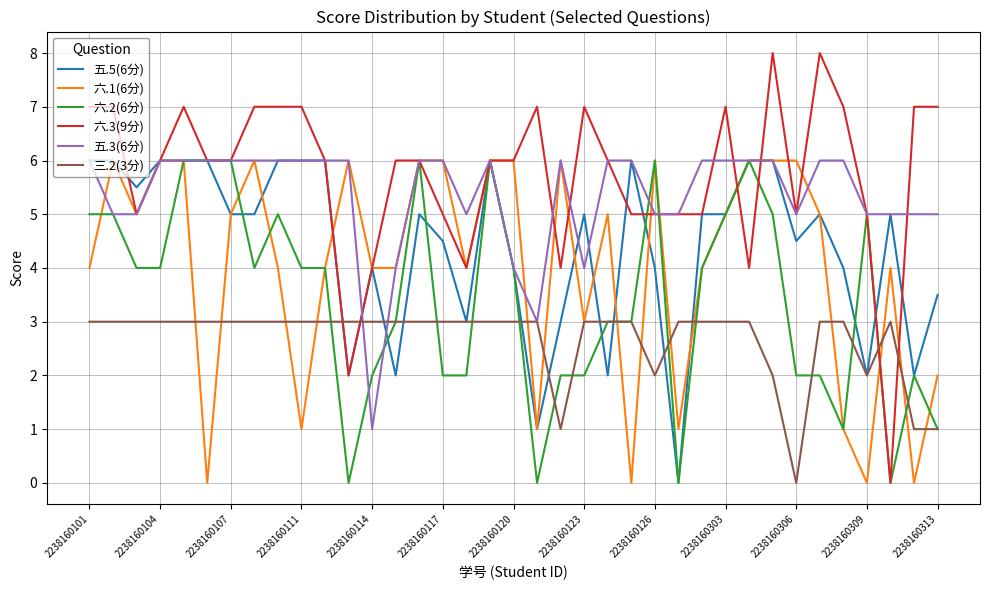

Which series has the widest spread of values?

六.3(9分)